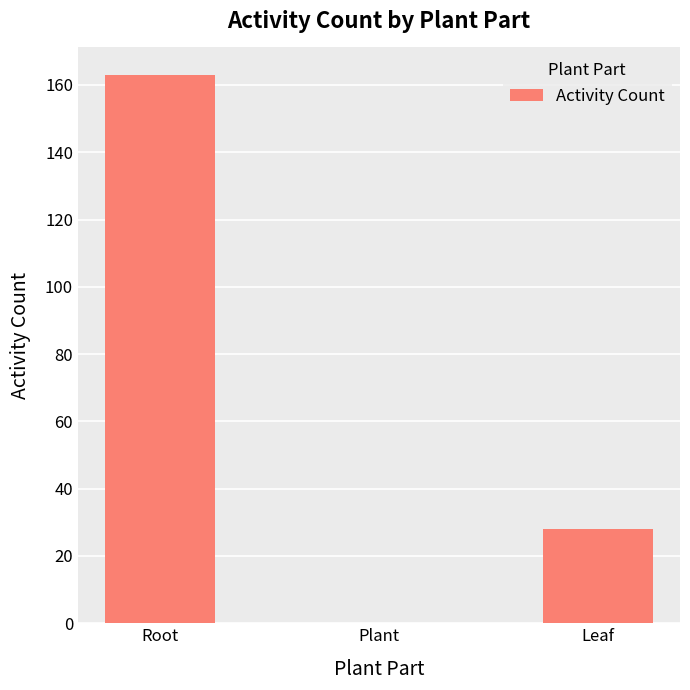

Reading left to right, extract all data points from this chart.

Root=163	Plant=0	Leaf=28